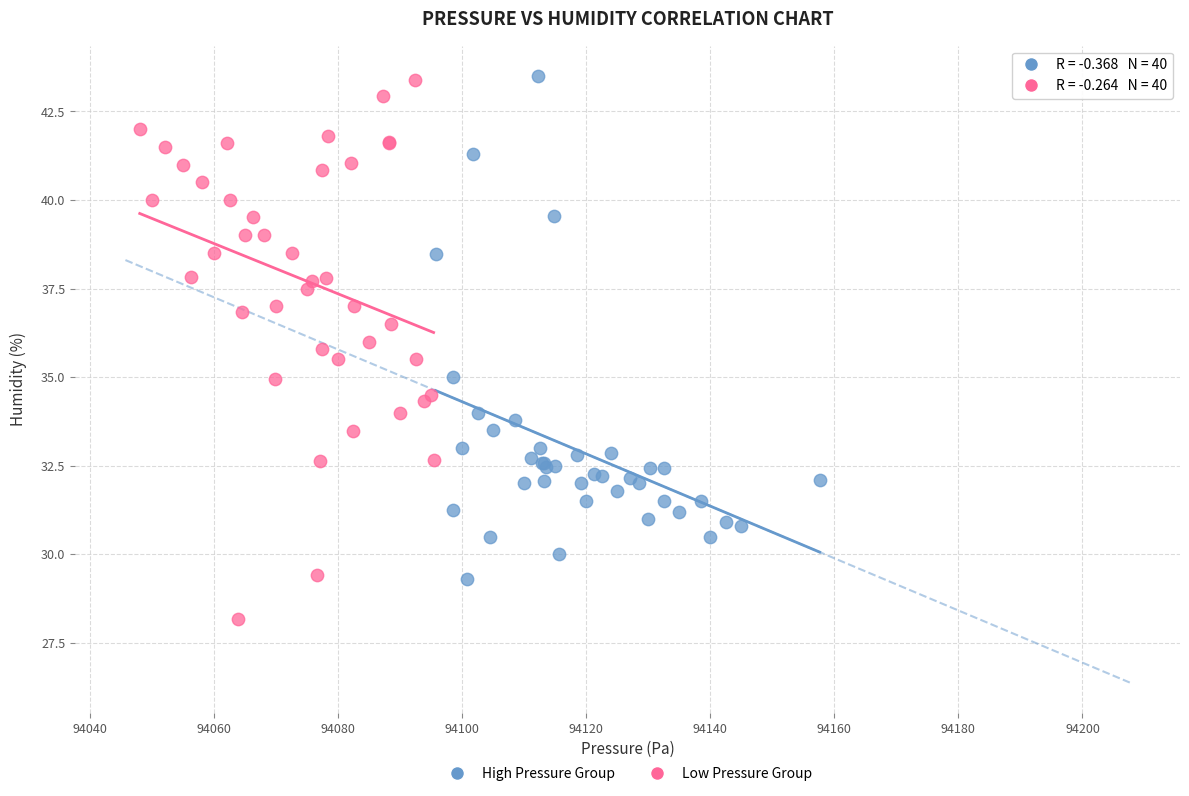

Which series contains the lowest Y value?

Low Pressure Group